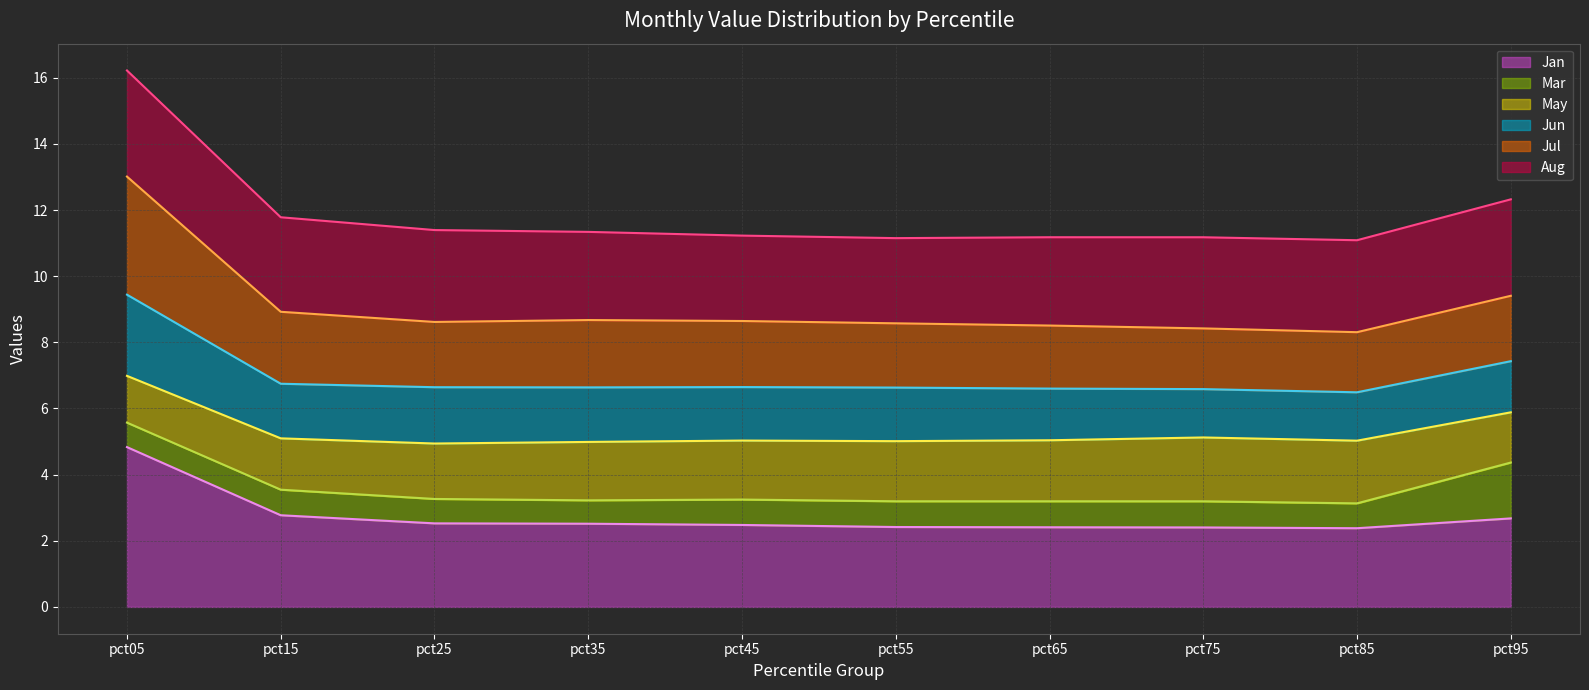

Reading right to left, what are all the values shown in this chart?

Jan line: pct95=2.7	pct85=2.4	pct75=2.4	pct65=2.4	pct55=2.4	pct45=2.5	pct35=2.5	pct25=2.5	pct15=2.8	pct05=4.8
Mar line: pct95=4.4	pct85=3.1	pct75=3.2	pct65=3.2	pct55=3.2	pct45=3.2	pct35=3.2	pct25=3.3	pct15=3.5	pct05=5.6
May line: pct95=5.9	pct85=5.0	pct75=5.1	pct65=5.0	pct55=5.0	pct45=5.0	pct35=5.0	pct25=4.9	pct15=5.1	pct05=7.0
Jun line: pct95=7.4	pct85=6.5	pct75=6.6	pct65=6.6	pct55=6.6	pct45=6.6	pct35=6.6	pct25=6.6	pct15=6.7	pct05=9.4
Jul line: pct95=9.4	pct85=8.3	pct75=8.4	pct65=8.5	pct55=8.6	pct45=8.6	pct35=8.7	pct25=8.6	pct15=8.9	pct05=13.0
Aug line: pct95=12.3	pct85=11.1	pct75=11.2	pct65=11.2	pct55=11.2	pct45=11.2	pct35=11.3	pct25=11.4	pct15=11.8	pct05=16.2